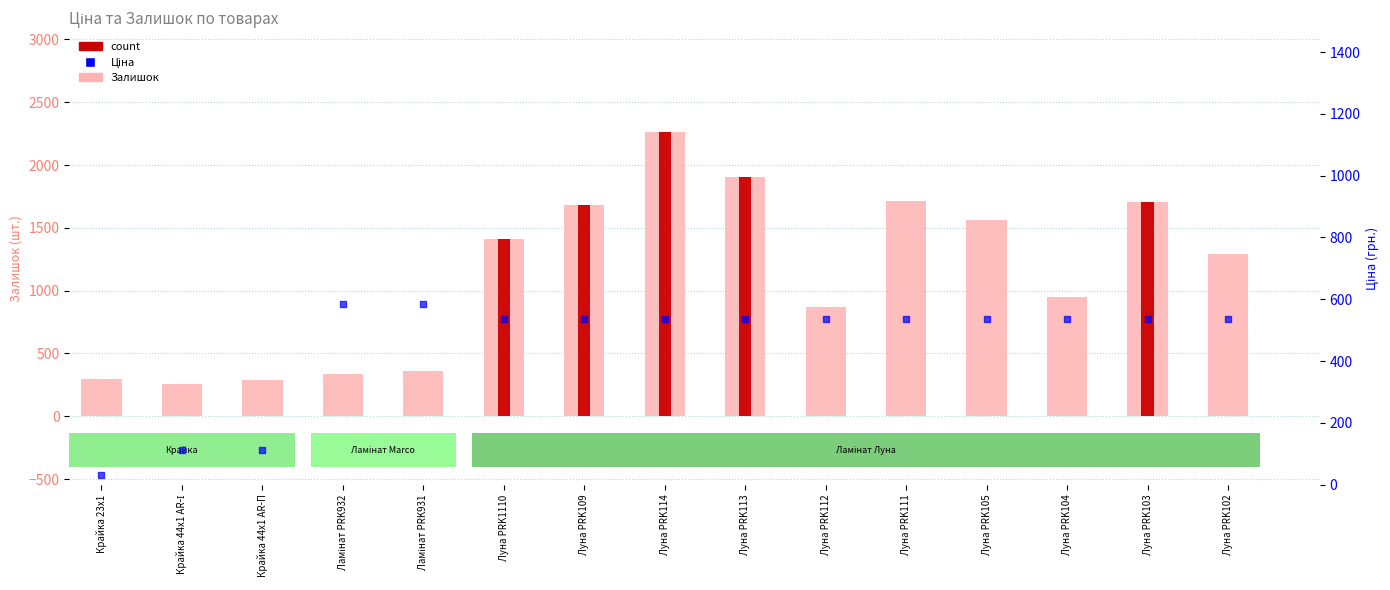

At which category is the sum across all series the highest?

Луна PRK114